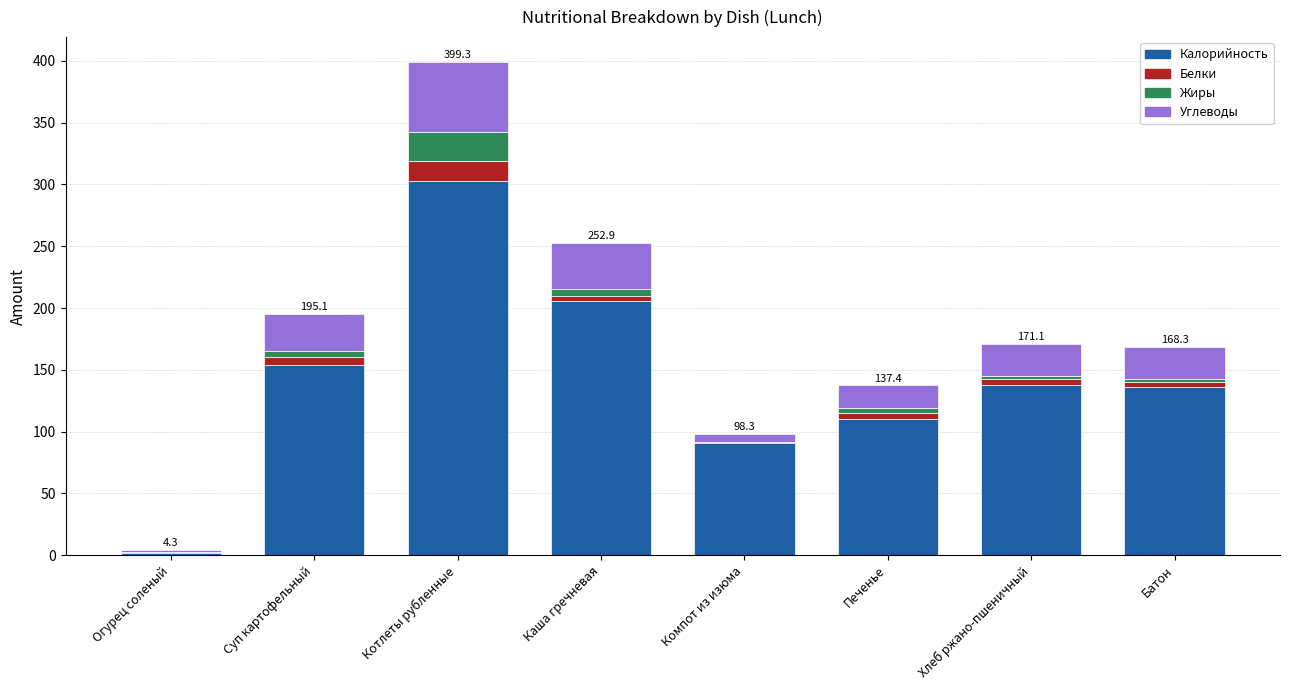

The value of Калорийность at Суп картофельный is 86.2. True or false?

False